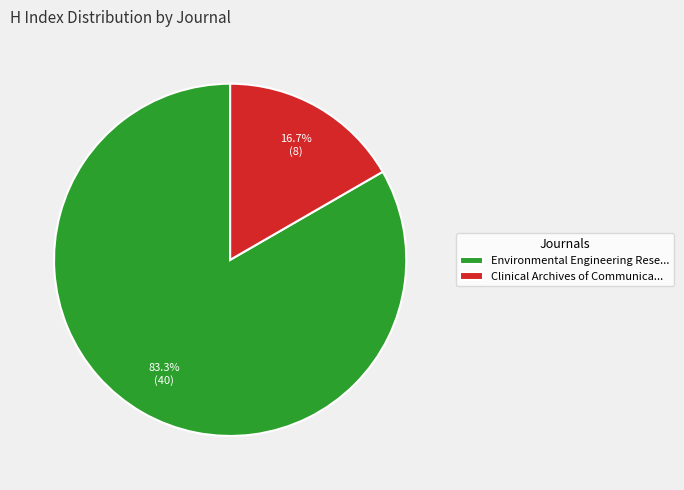

What portion of the pie excludes Environmental Engineering Rese...?

16.7%